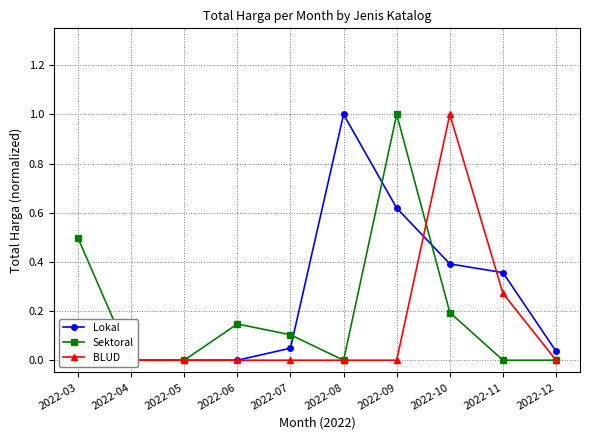

After their last crossing, which series has the higher values: BLUD or Sektoral?

BLUD